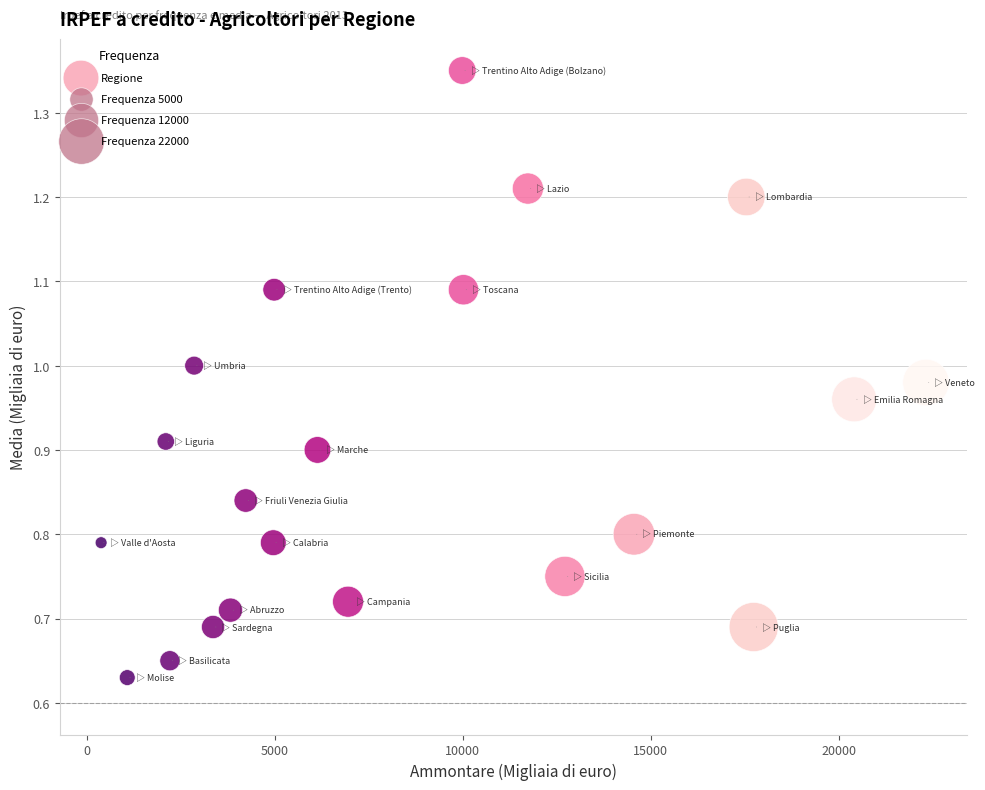

What is the range of X values (max minus min)?

21936.0